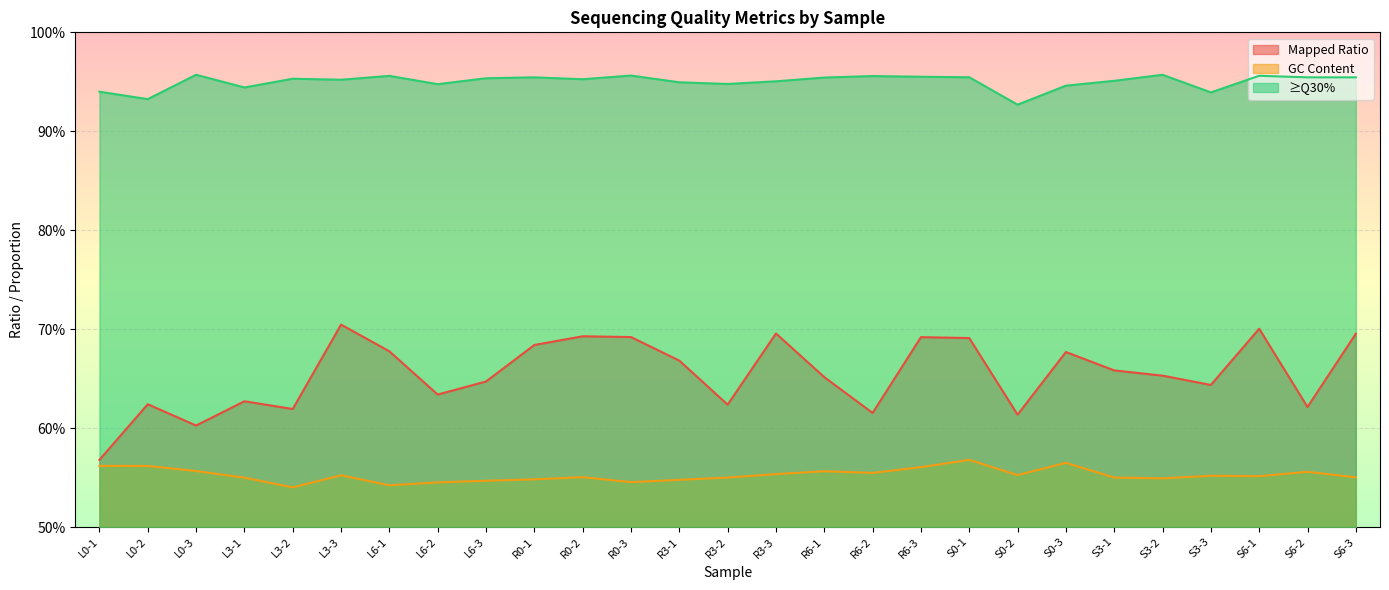

Reading right to left, extract all data points from this chart.

Mapped Ratio: S6-3=0.7	S6-2=0.6	S6-1=0.7	S3-3=0.6	S3-2=0.7	S3-1=0.7	S0-3=0.7	S0-2=0.6	S0-1=0.7	R6-3=0.7	R6-2=0.6	R6-1=0.7	R3-3=0.7	R3-2=0.6	R3-1=0.7	R0-3=0.7	R0-2=0.7	R0-1=0.7	L6-3=0.6	L6-2=0.6	L6-1=0.7	L3-3=0.7	L3-2=0.6	L3-1=0.6	L0-3=0.6	L0-2=0.6	L0-1=0.6
GC Content: S6-3=0.6	S6-2=0.6	S6-1=0.6	S3-3=0.6	S3-2=0.5	S3-1=0.6	S0-3=0.6	S0-2=0.6	S0-1=0.6	R6-3=0.6	R6-2=0.6	R6-1=0.6	R3-3=0.6	R3-2=0.6	R3-1=0.5	R0-3=0.5	R0-2=0.6	R0-1=0.5	L6-3=0.5	L6-2=0.5	L6-1=0.5	L3-3=0.6	L3-2=0.5	L3-1=0.5	L0-3=0.6	L0-2=0.6	L0-1=0.6
≥Q30%: S6-3=1.0	S6-2=1.0	S6-1=1.0	S3-3=0.9	S3-2=1.0	S3-1=1.0	S0-3=0.9	S0-2=0.9	S0-1=1.0	R6-3=1.0	R6-2=1.0	R6-1=1.0	R3-3=1.0	R3-2=0.9	R3-1=0.9	R0-3=1.0	R0-2=1.0	R0-1=1.0	L6-3=1.0	L6-2=0.9	L6-1=1.0	L3-3=1.0	L3-2=1.0	L3-1=0.9	L0-3=1.0	L0-2=0.9	L0-1=0.9